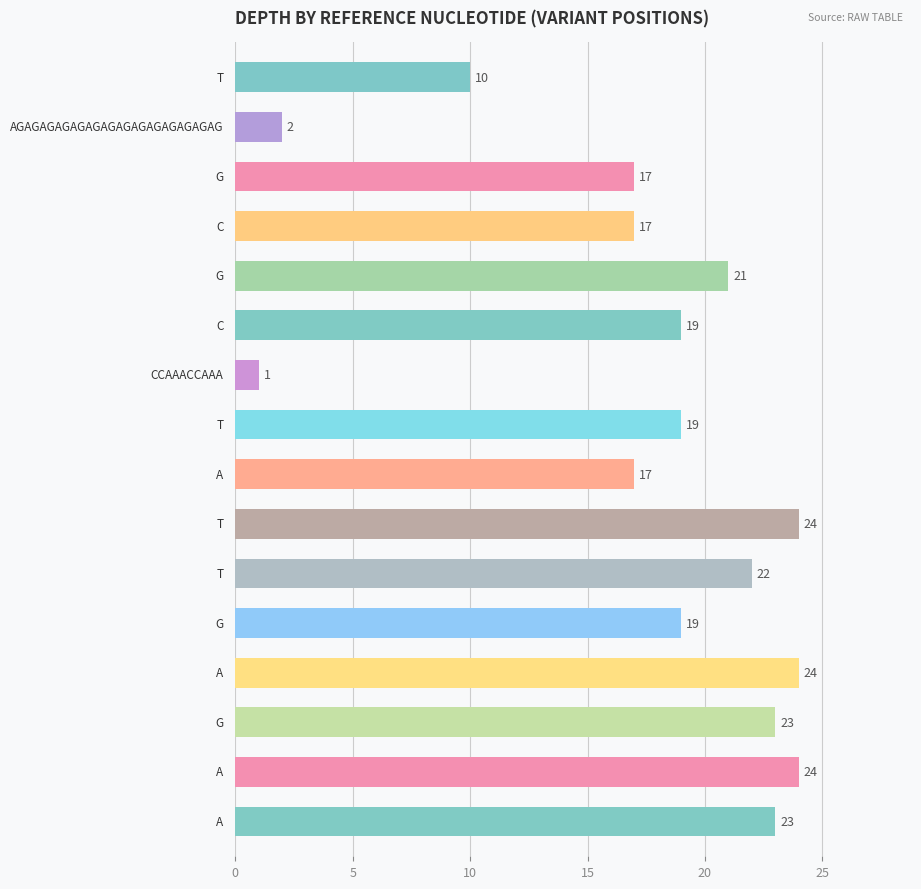

What is the average value?

18